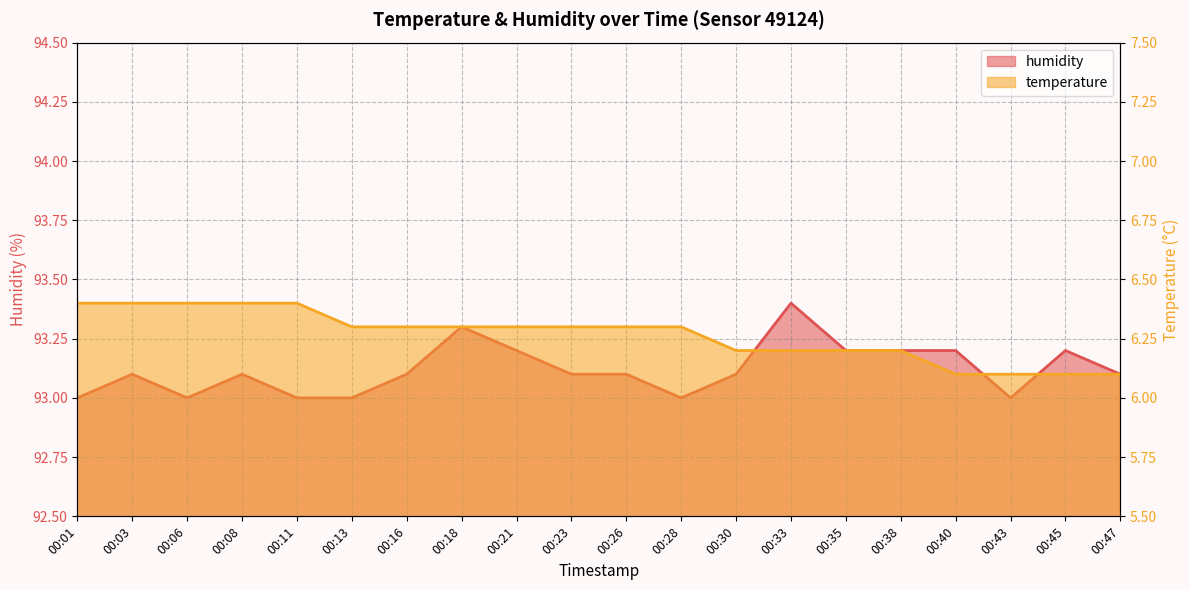

Is it true that humidity equals 140.2 at 00:30?

False